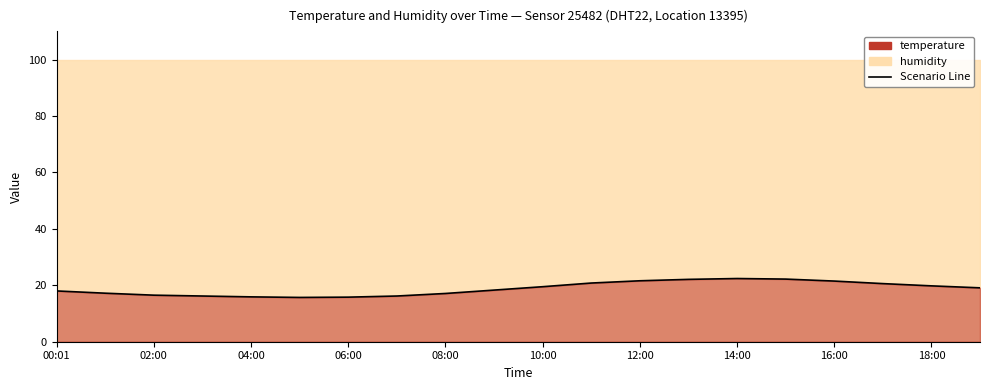

Does the chart have visible grid lines?

No